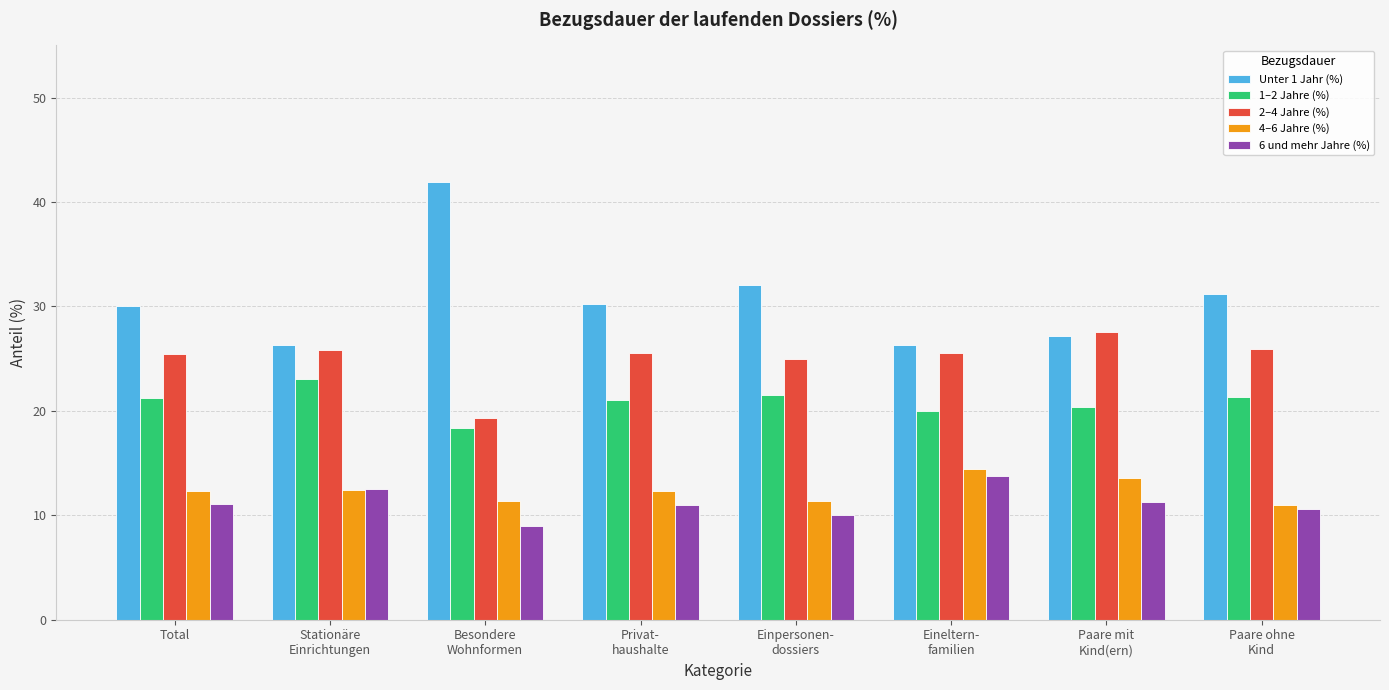

Which series has the largest total across all categories?

Unter 1 Jahr (%)